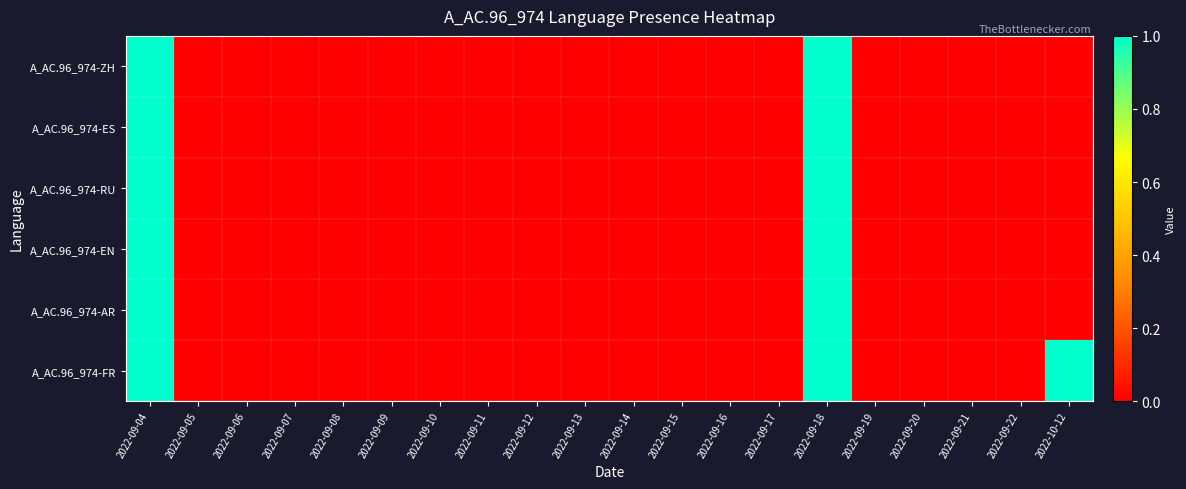

Reading left to right, what are all the values shown in this chart?

A_AC.96_974-ZH: 2022-09-04=1	2022-09-05=0	2022-09-06=0	2022-09-07=0	2022-09-08=0	2022-09-09=0	2022-09-10=0	2022-09-11=0	2022-09-12=0	2022-09-13=0	2022-09-14=0	2022-09-15=0	2022-09-16=0	2022-09-17=0	2022-09-18=1	2022-09-19=0	2022-09-20=0	2022-09-21=0	2022-09-22=0	2022-10-12=0
A_AC.96_974-ES: 2022-09-04=1	2022-09-05=0	2022-09-06=0	2022-09-07=0	2022-09-08=0	2022-09-09=0	2022-09-10=0	2022-09-11=0	2022-09-12=0	2022-09-13=0	2022-09-14=0	2022-09-15=0	2022-09-16=0	2022-09-17=0	2022-09-18=1	2022-09-19=0	2022-09-20=0	2022-09-21=0	2022-09-22=0	2022-10-12=0
A_AC.96_974-RU: 2022-09-04=1	2022-09-05=0	2022-09-06=0	2022-09-07=0	2022-09-08=0	2022-09-09=0	2022-09-10=0	2022-09-11=0	2022-09-12=0	2022-09-13=0	2022-09-14=0	2022-09-15=0	2022-09-16=0	2022-09-17=0	2022-09-18=1	2022-09-19=0	2022-09-20=0	2022-09-21=0	2022-09-22=0	2022-10-12=0
A_AC.96_974-EN: 2022-09-04=1	2022-09-05=0	2022-09-06=0	2022-09-07=0	2022-09-08=0	2022-09-09=0	2022-09-10=0	2022-09-11=0	2022-09-12=0	2022-09-13=0	2022-09-14=0	2022-09-15=0	2022-09-16=0	2022-09-17=0	2022-09-18=1	2022-09-19=0	2022-09-20=0	2022-09-21=0	2022-09-22=0	2022-10-12=0
A_AC.96_974-AR: 2022-09-04=1	2022-09-05=0	2022-09-06=0	2022-09-07=0	2022-09-08=0	2022-09-09=0	2022-09-10=0	2022-09-11=0	2022-09-12=0	2022-09-13=0	2022-09-14=0	2022-09-15=0	2022-09-16=0	2022-09-17=0	2022-09-18=1	2022-09-19=0	2022-09-20=0	2022-09-21=0	2022-09-22=0	2022-10-12=0
A_AC.96_974-FR: 2022-09-04=1	2022-09-05=0	2022-09-06=0	2022-09-07=0	2022-09-08=0	2022-09-09=0	2022-09-10=0	2022-09-11=0	2022-09-12=0	2022-09-13=0	2022-09-14=0	2022-09-15=0	2022-09-16=0	2022-09-17=0	2022-09-18=1	2022-09-19=0	2022-09-20=0	2022-09-21=0	2022-09-22=0	2022-10-12=1